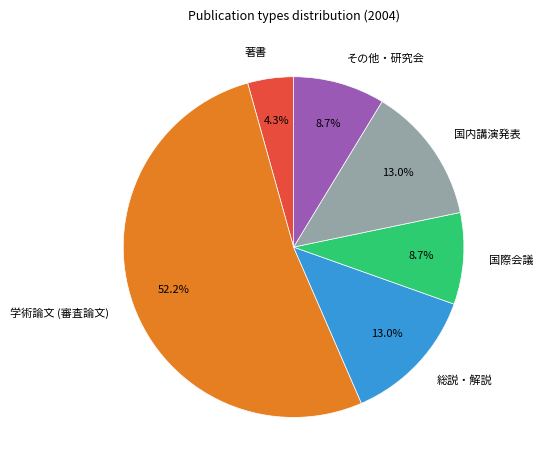

How many segments does this pie chart have?

6